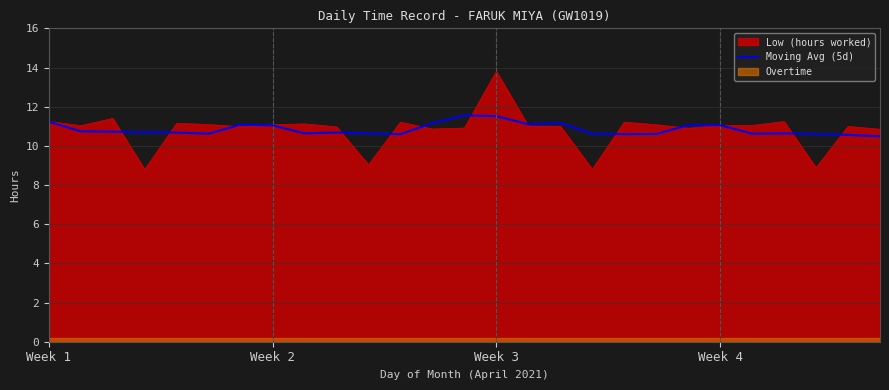

Which category has the lowest value across all series?

26